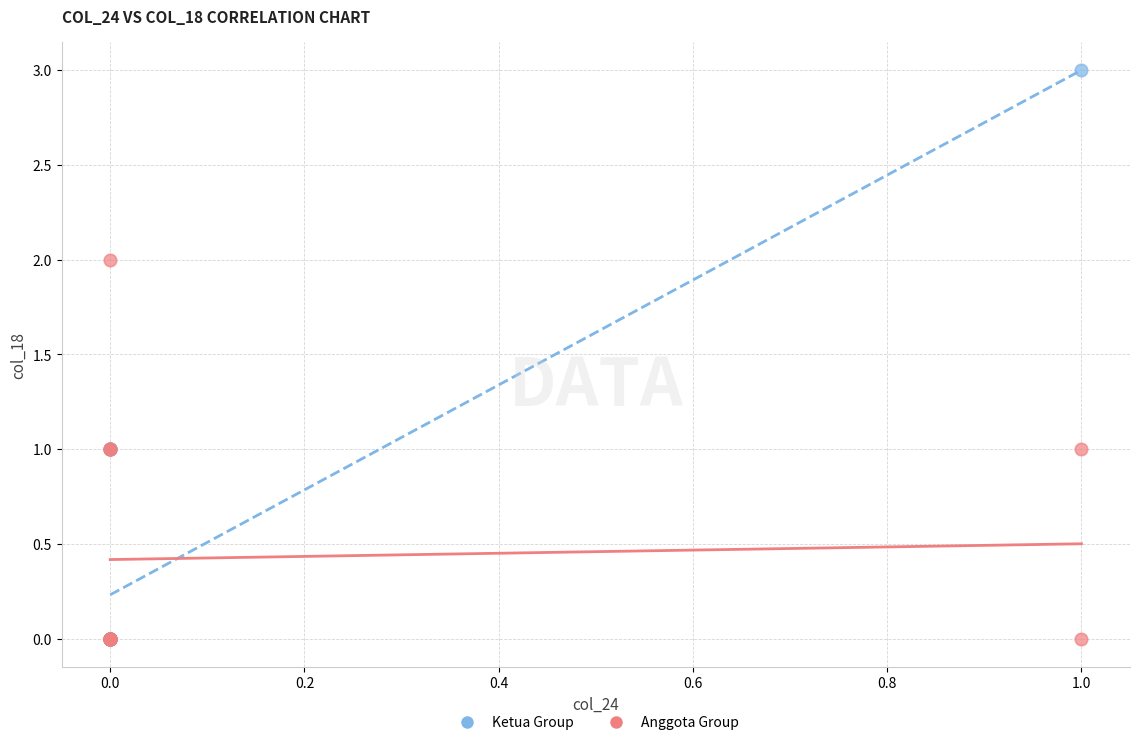

Which series reaches the maximum Y coordinate?

Ketua Group